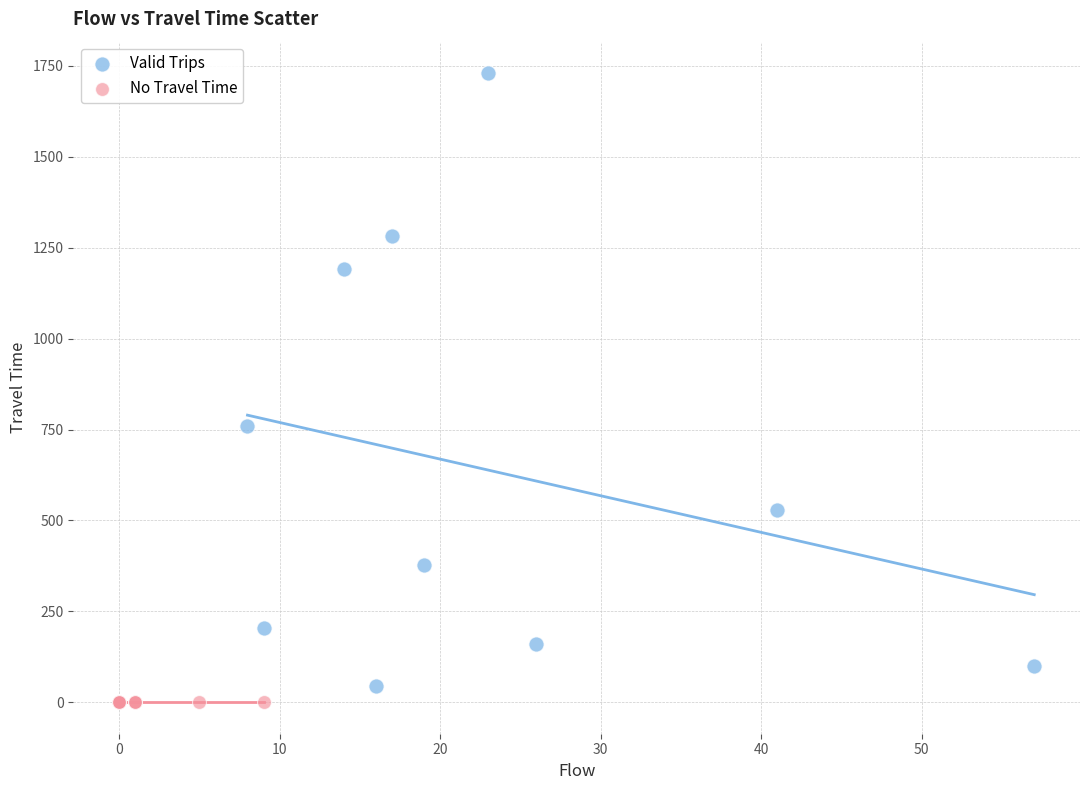

Which series reaches the maximum Y coordinate?

Valid Trips